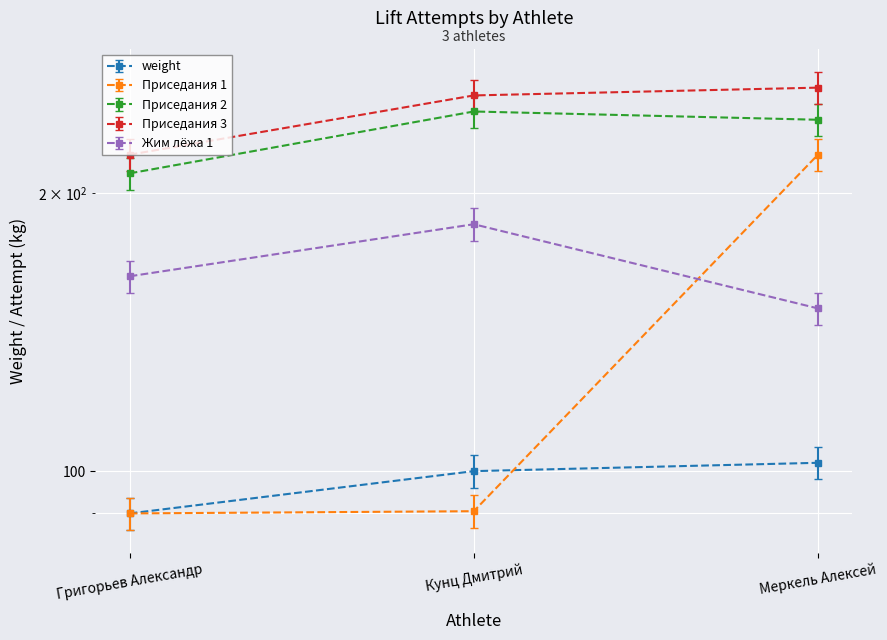

What is the label of the 1st point from the right?

Меркель Алексей